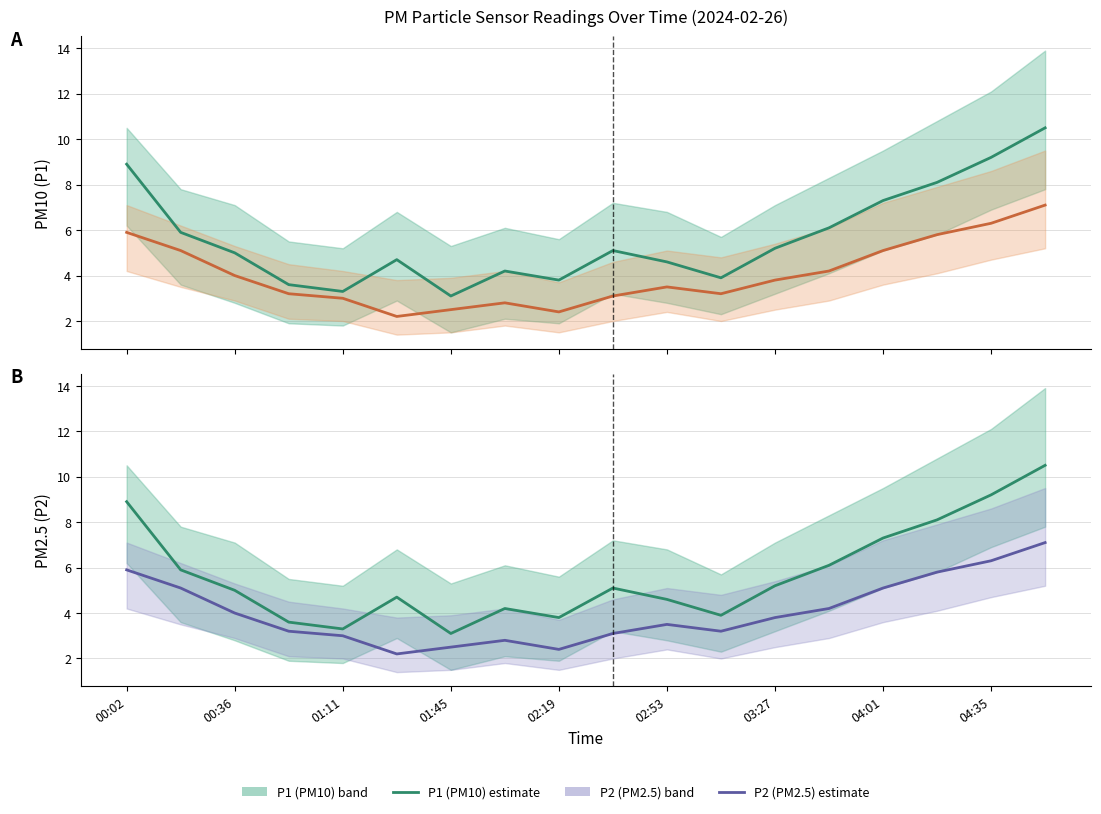

What is the smallest value displayed?

2.2